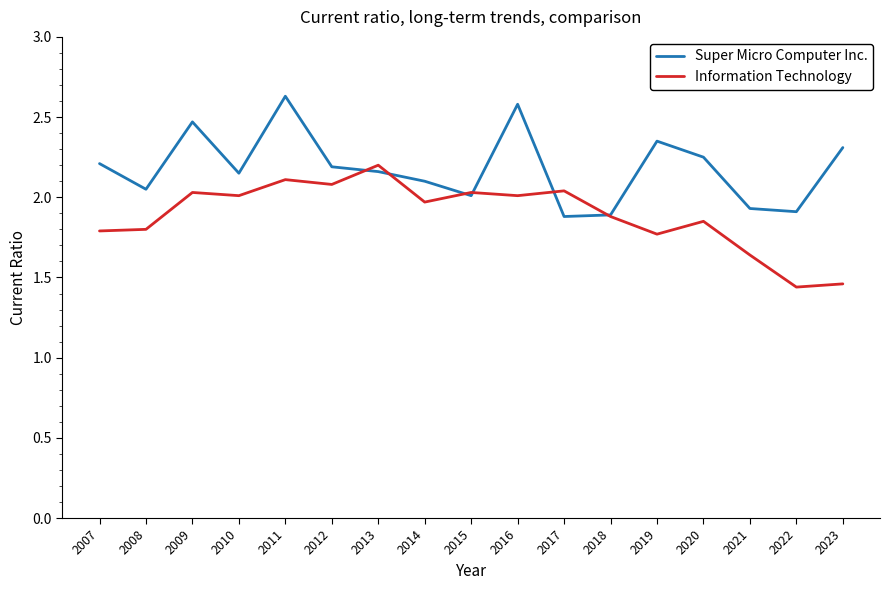

Where do Super Micro Computer Inc. and Information Technology first cross each other?

2012 and 2013